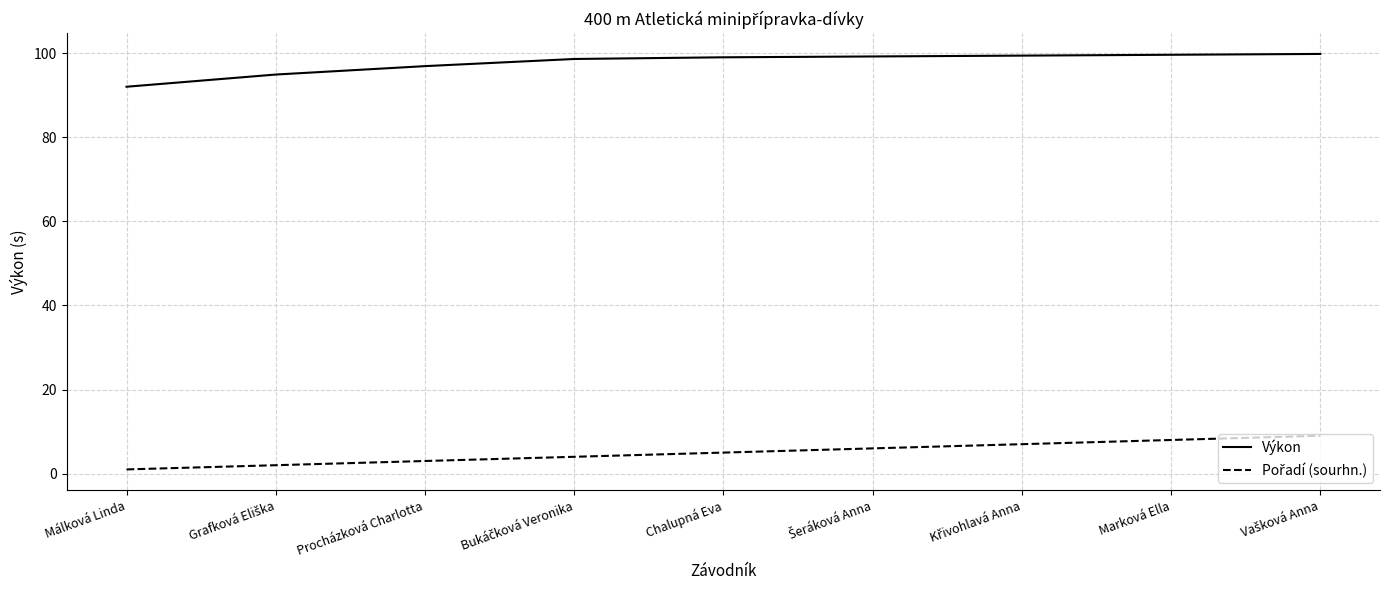

At which label does Výkon reach its minimum?

Málková Linda